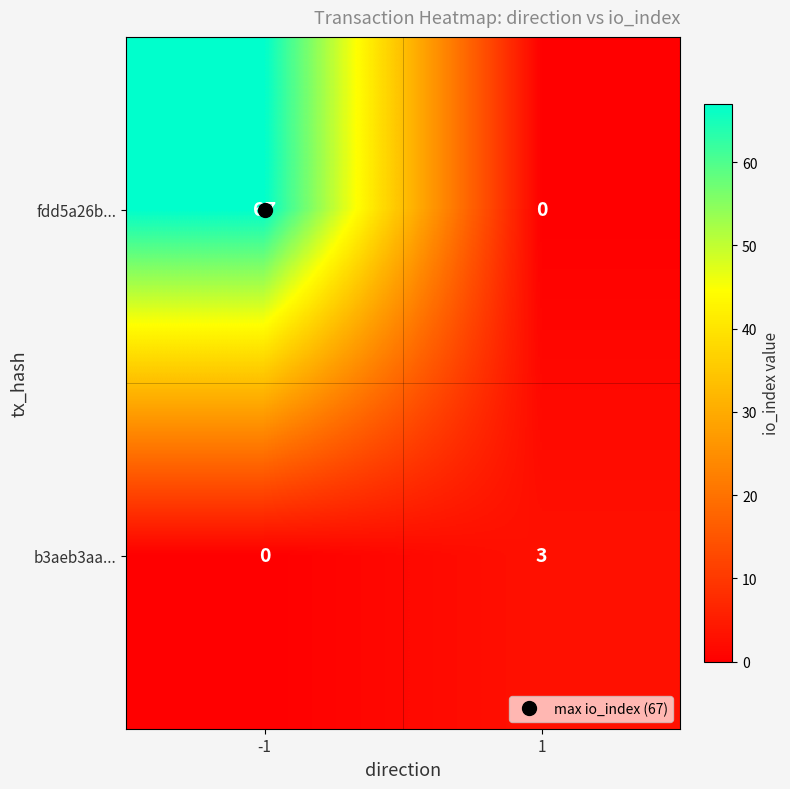

Count the number of categories in the chart.

2